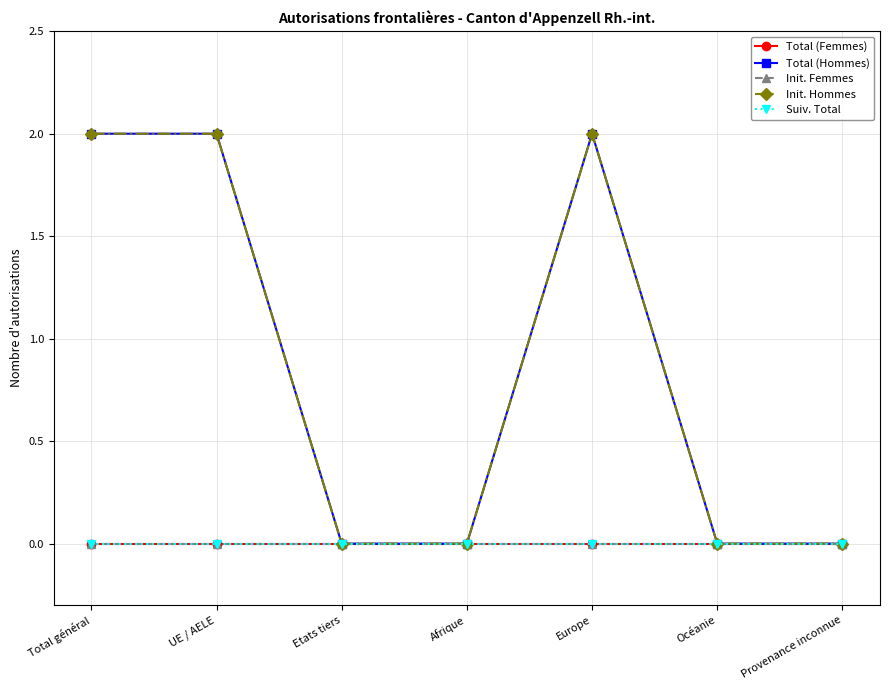

Reading left to right, extract all data points from this chart.

Total (Femmes): 0	0	0	0	0	0	0
Total (Hommes): 2	2	0	0	2	0	0
Init. Femmes: 0	0	0	0	0	0	0
Init. Hommes: 2	2	0	0	2	0	0
Suiv. Total: 0	0	0	0	0	0	0